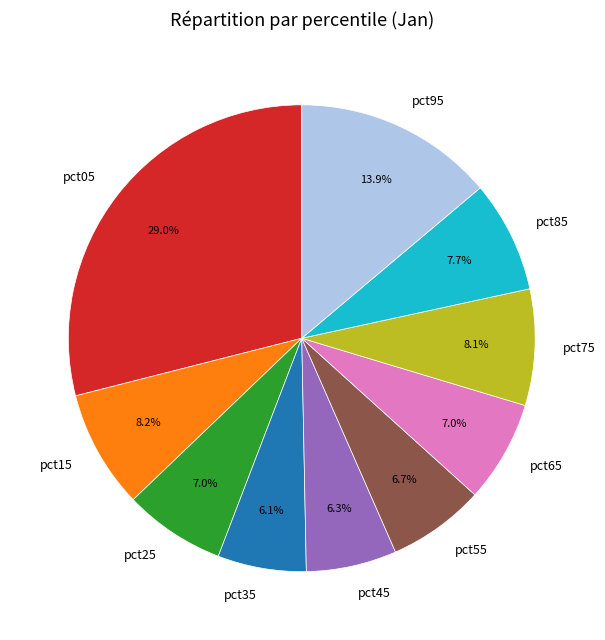

Combined, do pct75 and pct35 account for over 50%?

No